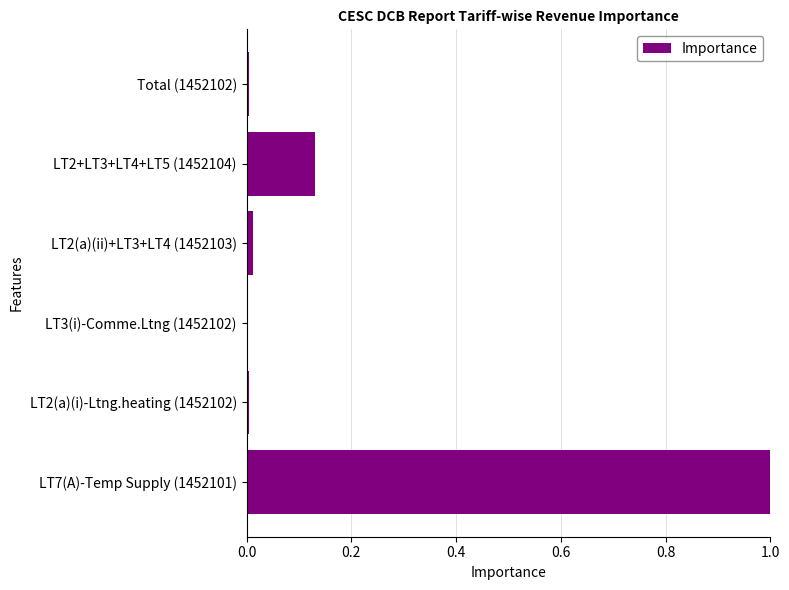

The chart shows a value of 1.0 at LT7(A)-Temp Supply (1452101). True or false?

True